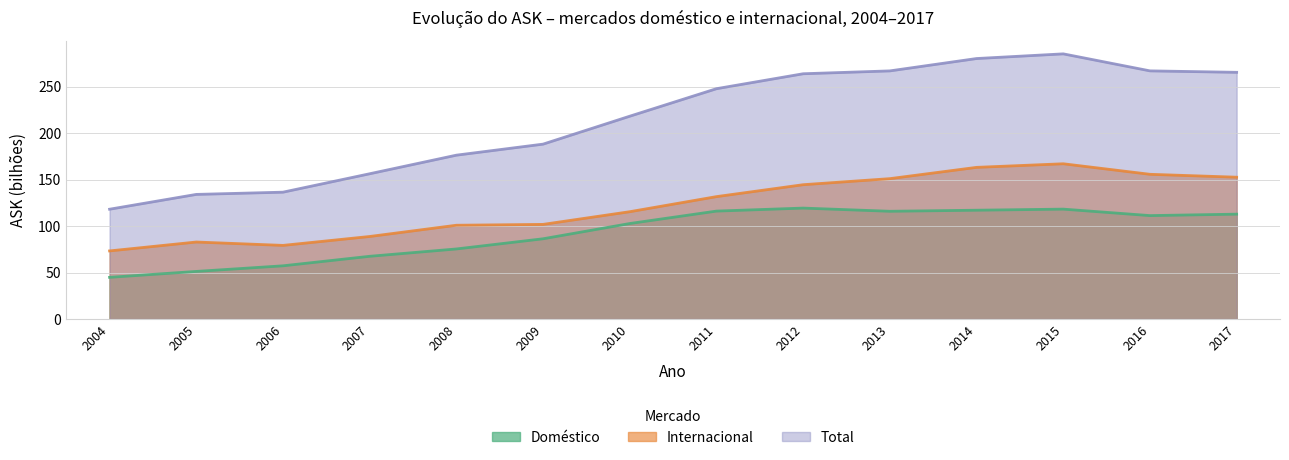

What is the smallest value displayed?

44.9